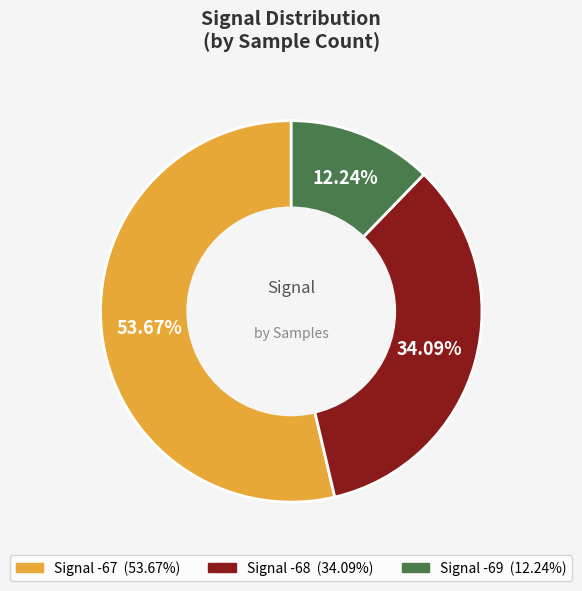

Does any single category account for the majority?

Yes